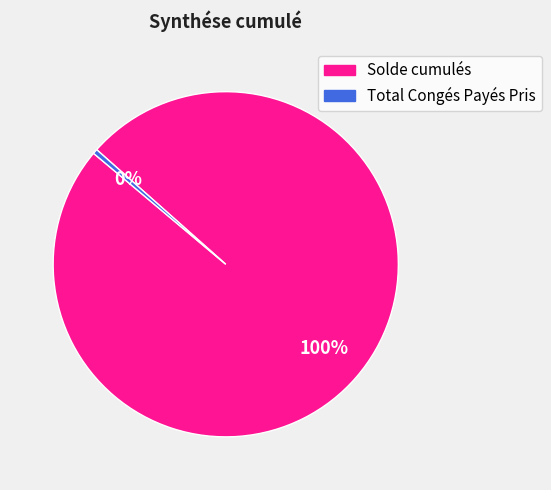

Is there a majority slice in this chart?

Yes